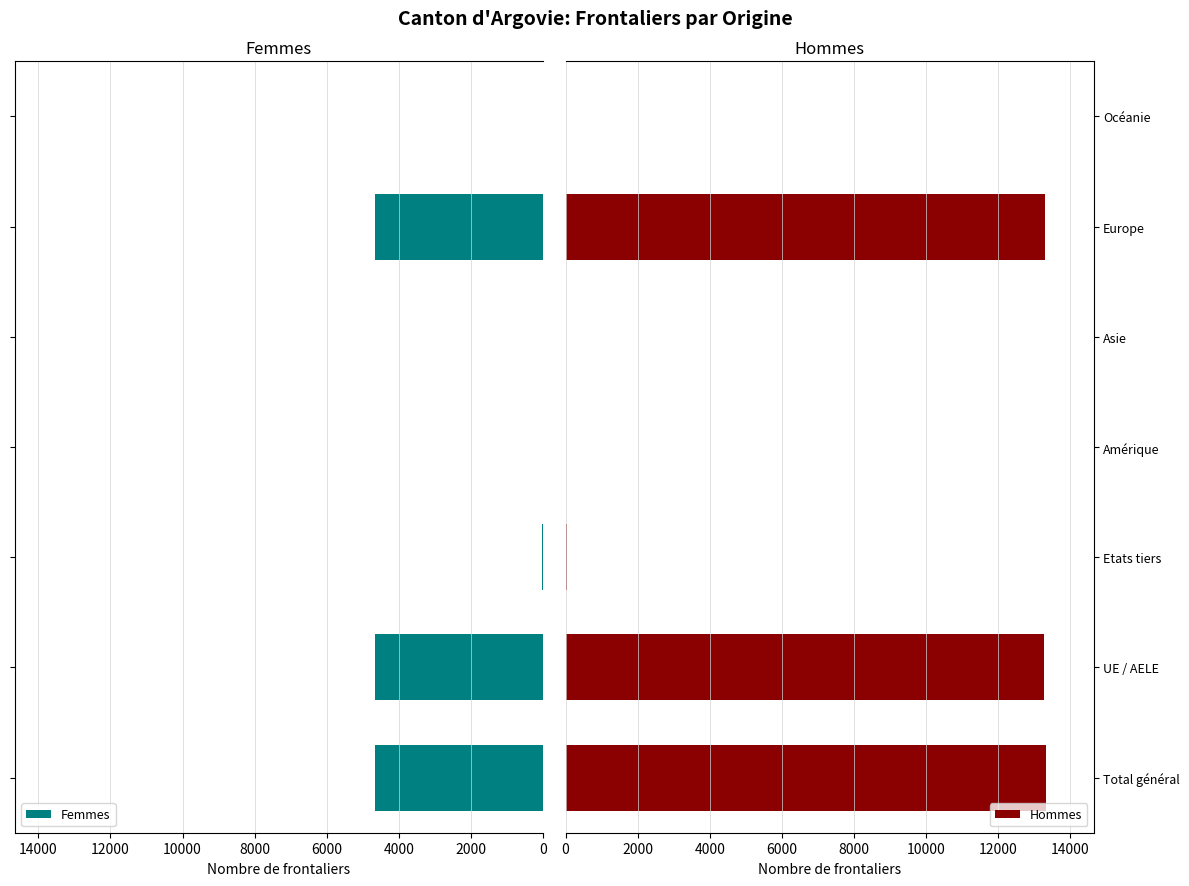

The value of Hommes at Total général is 7916. True or false?

False